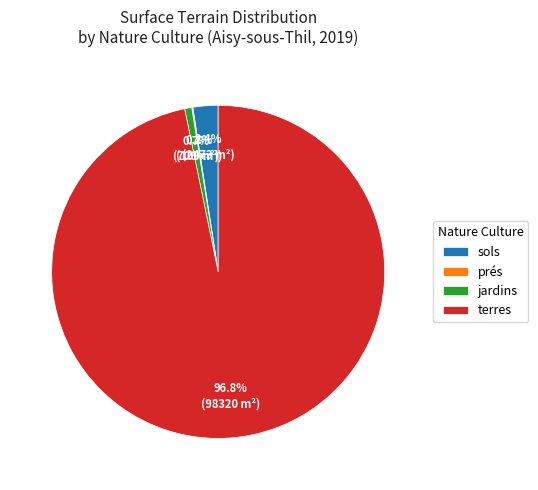

Which slice is the largest?

terres